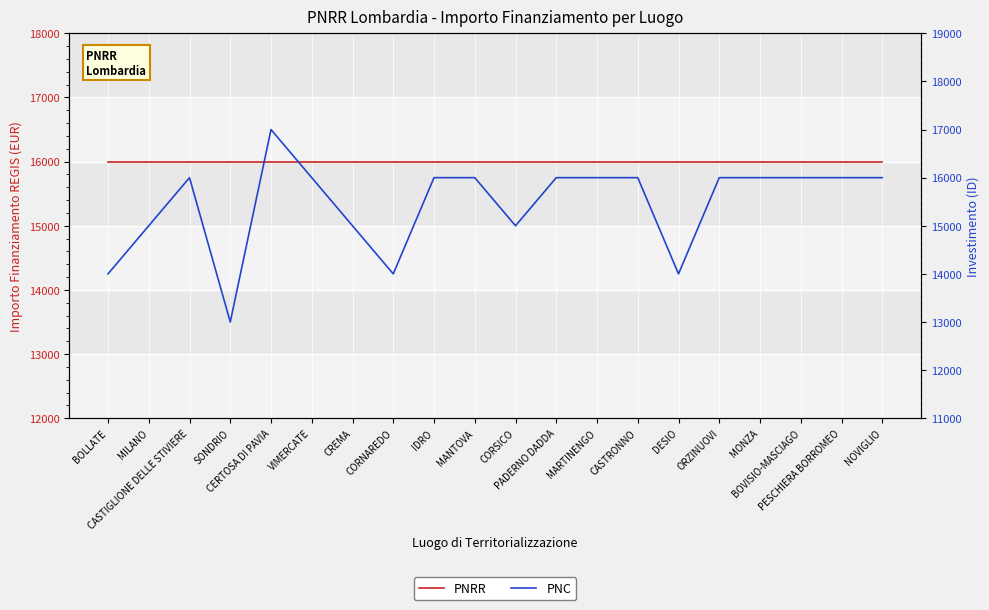

Reading left to right, list all the values displayed in this chart.

PNRR: BOLLATE=16000	MILANO=16000	CASTIGLIONE DELLE STIVIERE=16000	SONDRIO=16000	CERTOSA DI PAVIA=16000	VIMERCATE=16000	CREMA=16000	CORNAREDO=16000	IDRO=16000	MANTOVA=16000	CORSICO=16000	PADERNO DADDA=16000	MARTINENGO=16000	CASTRONNO=16000	DESIO=16000	ORZINUOVI=16000	MONZA=16000	BOVISIO-MASCIAGO=16000	PESCHIERA BORROMEO=16000	NOVIGLIO=16000
PNC: BOLLATE=14000	MILANO=15000	CASTIGLIONE DELLE STIVIERE=16000	SONDRIO=13000	CERTOSA DI PAVIA=17000	VIMERCATE=16000	CREMA=15000	CORNAREDO=14000	IDRO=16000	MANTOVA=16000	CORSICO=15000	PADERNO DADDA=16000	MARTINENGO=16000	CASTRONNO=16000	DESIO=14000	ORZINUOVI=16000	MONZA=16000	BOVISIO-MASCIAGO=16000	PESCHIERA BORROMEO=16000	NOVIGLIO=16000